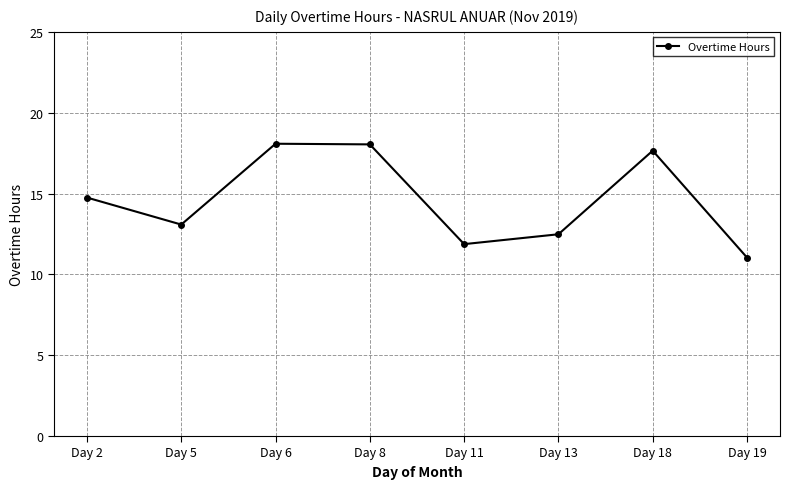

How many distinct data groups are displayed?

1